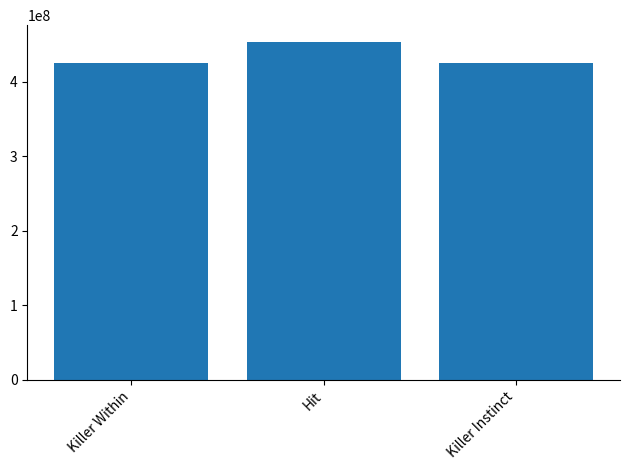

What is the approximate value at Killer Instinct?

425428700